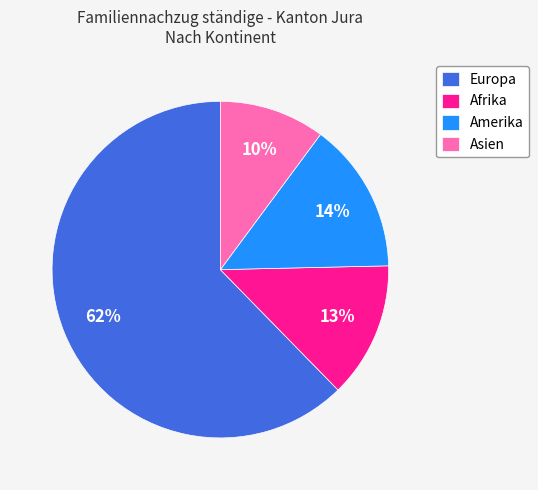

To the nearest percent, what is the difference between the Amerika and Europa slice percentages?

48%